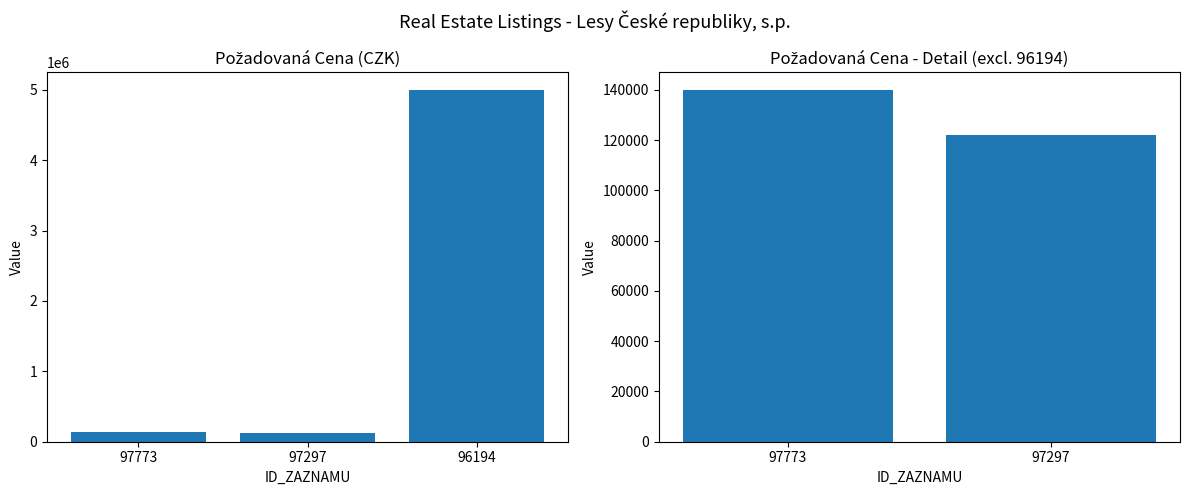

Where is the data nearest to the value 131000?

97773